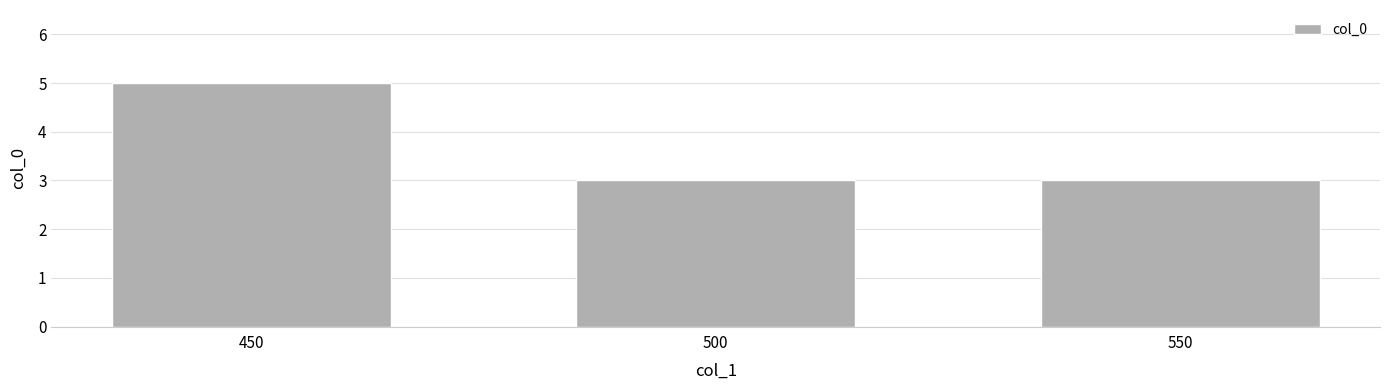

Count the values in the range 3 to 5.

3